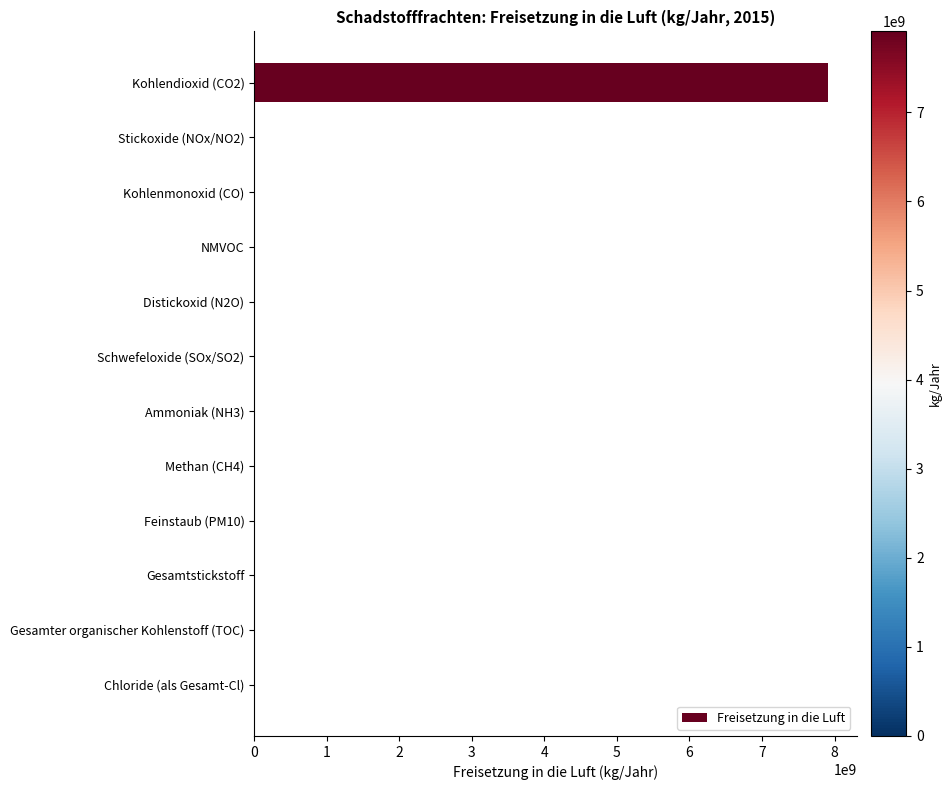

The value at Gesamtstickstoff is 3924109066. True or false?

False